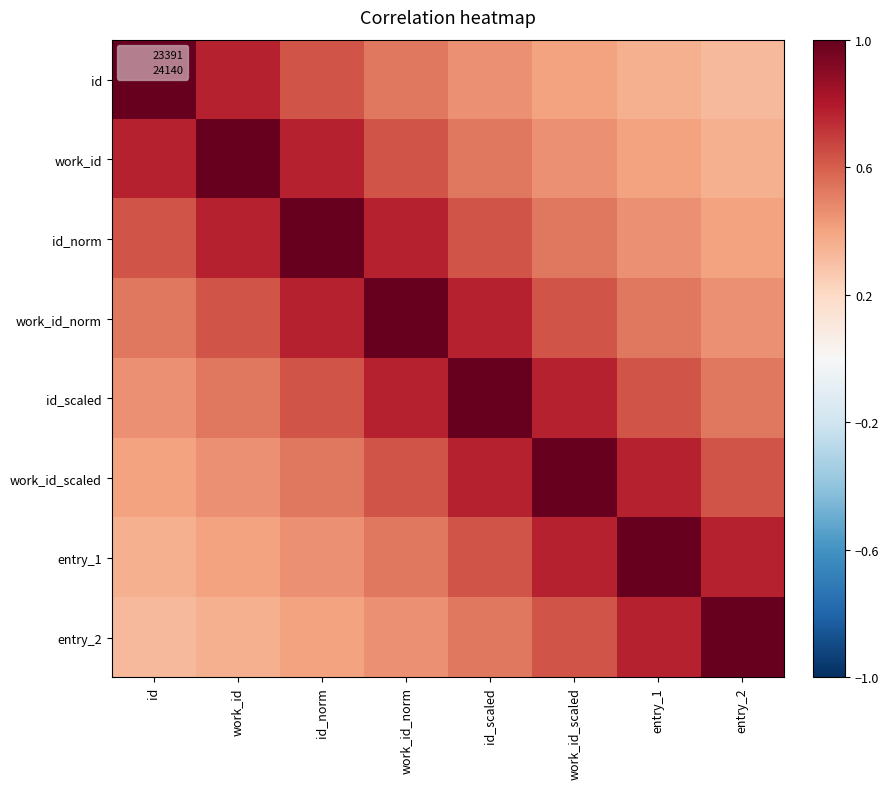

Reading left to right, transcribe all the data shown in this chart.

id: id=1.0	work_id=0.8	id_norm=0.6	work_id_norm=0.5	id_scaled=0.5	work_id_scaled=0.4	entry_1=0.4	entry_2=0.3
work_id: id=0.8	work_id=1.0	id_norm=0.8	work_id_norm=0.6	id_scaled=0.5	work_id_scaled=0.5	entry_1=0.4	entry_2=0.4
id_norm: id=0.6	work_id=0.8	id_norm=1.0	work_id_norm=0.8	id_scaled=0.6	work_id_scaled=0.5	entry_1=0.5	entry_2=0.4
work_id_norm: id=0.5	work_id=0.6	id_norm=0.8	work_id_norm=1.0	id_scaled=0.8	work_id_scaled=0.6	entry_1=0.5	entry_2=0.5
id_scaled: id=0.5	work_id=0.5	id_norm=0.6	work_id_norm=0.8	id_scaled=1.0	work_id_scaled=0.8	entry_1=0.6	entry_2=0.5
work_id_scaled: id=0.4	work_id=0.5	id_norm=0.5	work_id_norm=0.6	id_scaled=0.8	work_id_scaled=1.0	entry_1=0.8	entry_2=0.6
entry_1: id=0.4	work_id=0.4	id_norm=0.5	work_id_norm=0.5	id_scaled=0.6	work_id_scaled=0.8	entry_1=1.0	entry_2=0.8
entry_2: id=0.3	work_id=0.4	id_norm=0.4	work_id_norm=0.5	id_scaled=0.5	work_id_scaled=0.6	entry_1=0.8	entry_2=1.0